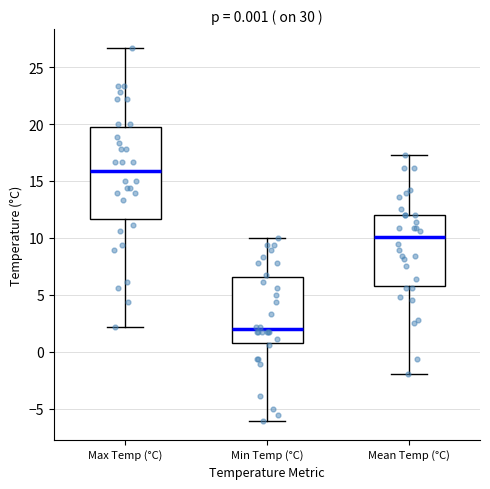

Which box has the lowest median line?

Min Temp (°C)